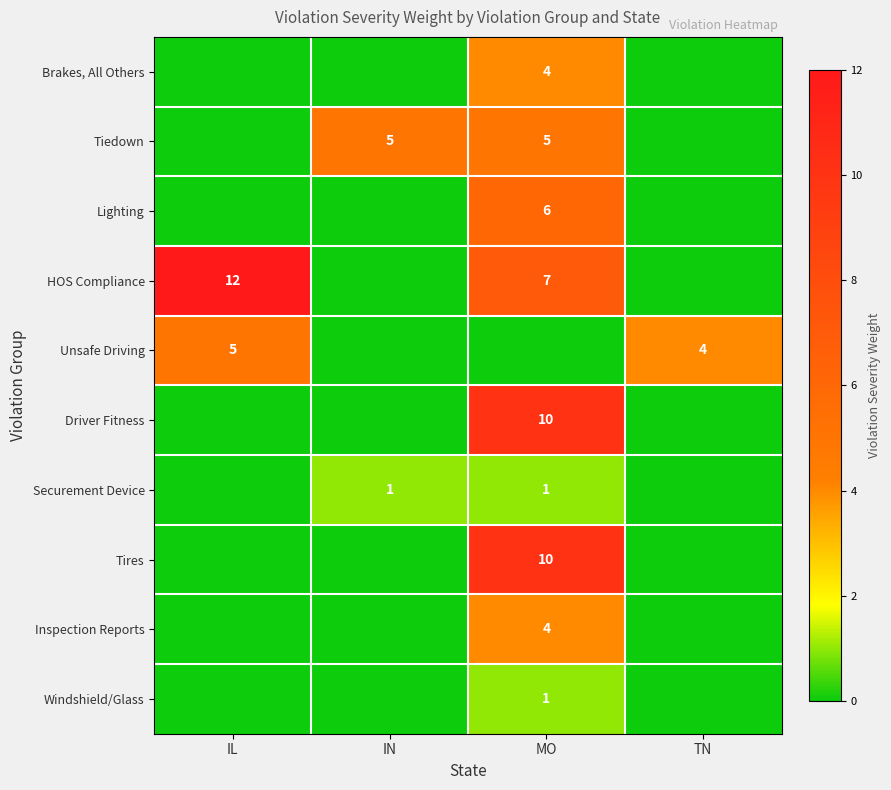

The value of Unsafe Driving at TN is 2. True or false?

False